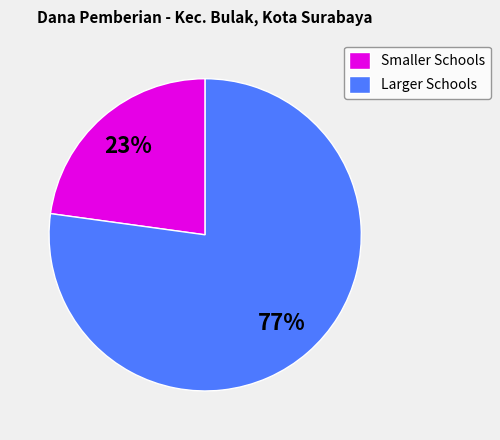

What is the smallest slice in the pie chart?

Smaller Schools